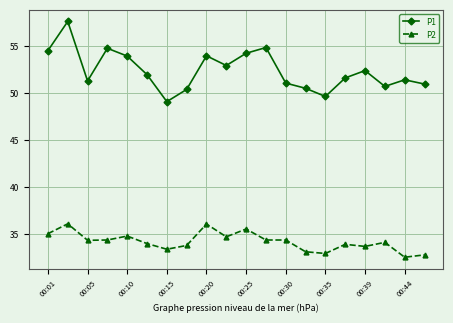

What is the difference between the maximum and minimum values in the P1 series?

8.5